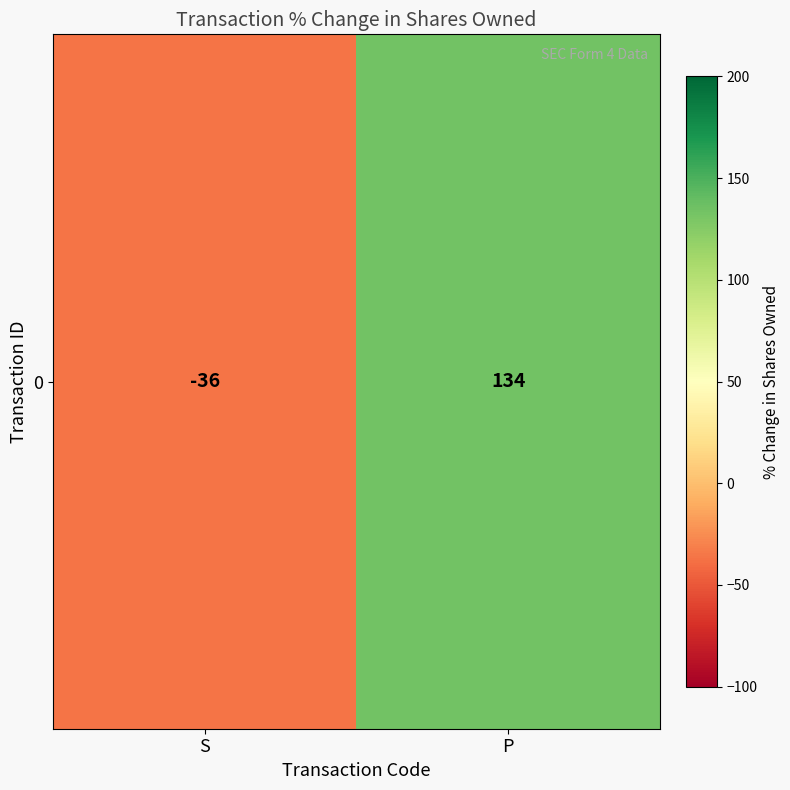

What is the change in value from S to P?

+170